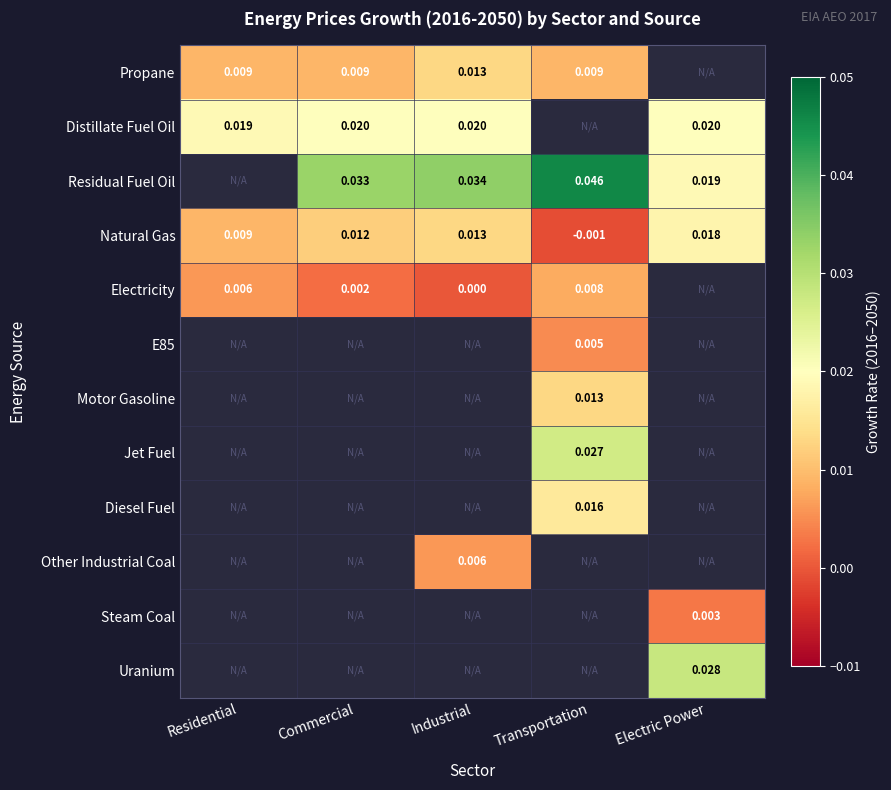

List the labels in order of Natural Gas value, smallest first.

Transportation, Residential, Commercial, Industrial, Electric Power